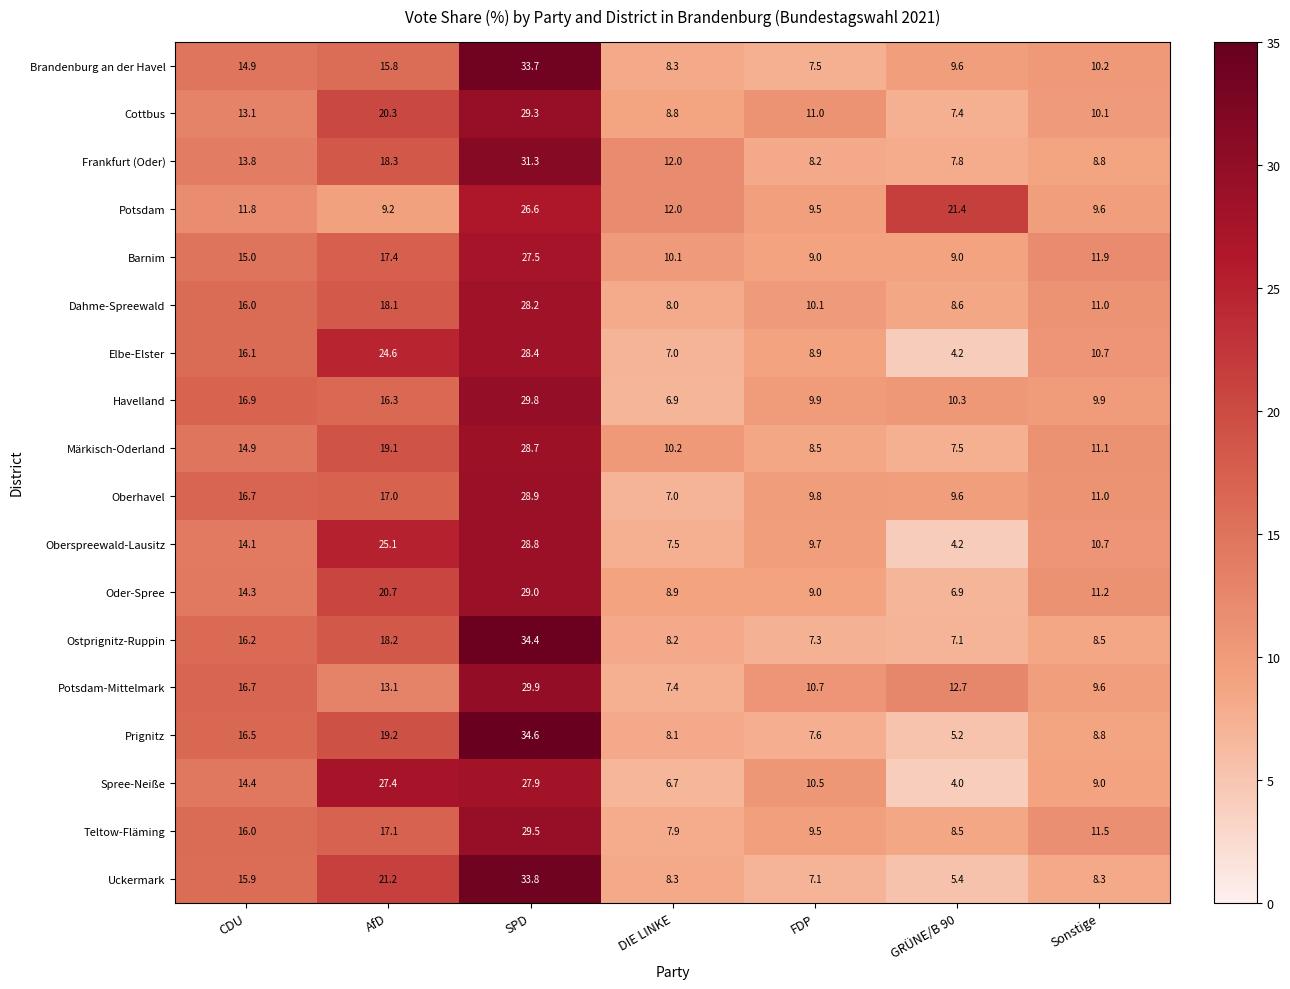

At which category is the sum across all series the highest?

SPD